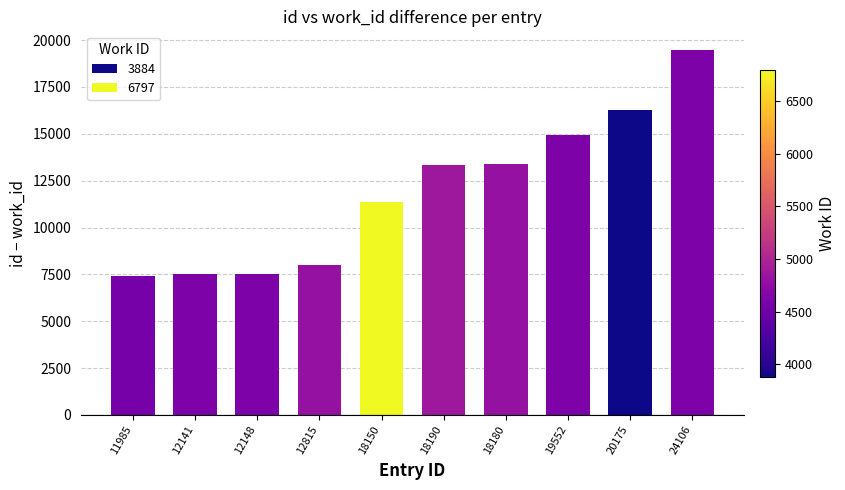

Count the number of data series in this chart.

1